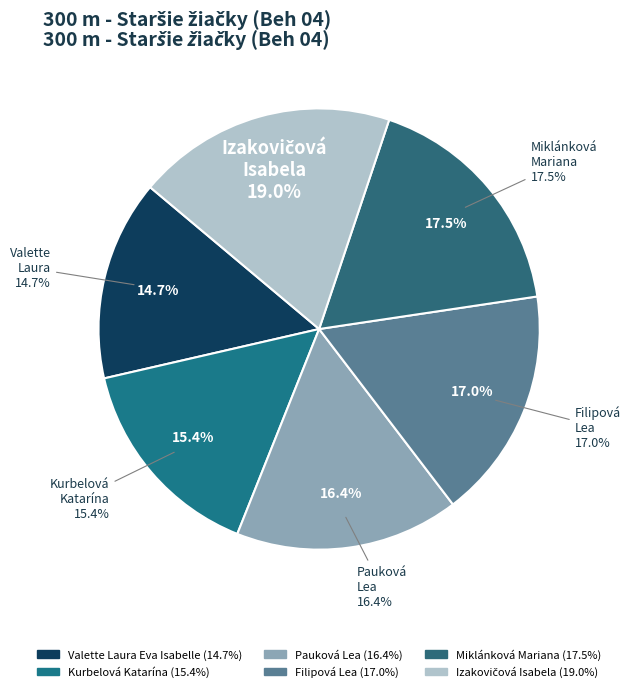

True or false: Valette Laura Eva Isabelle accounts for 15% of the total.

True